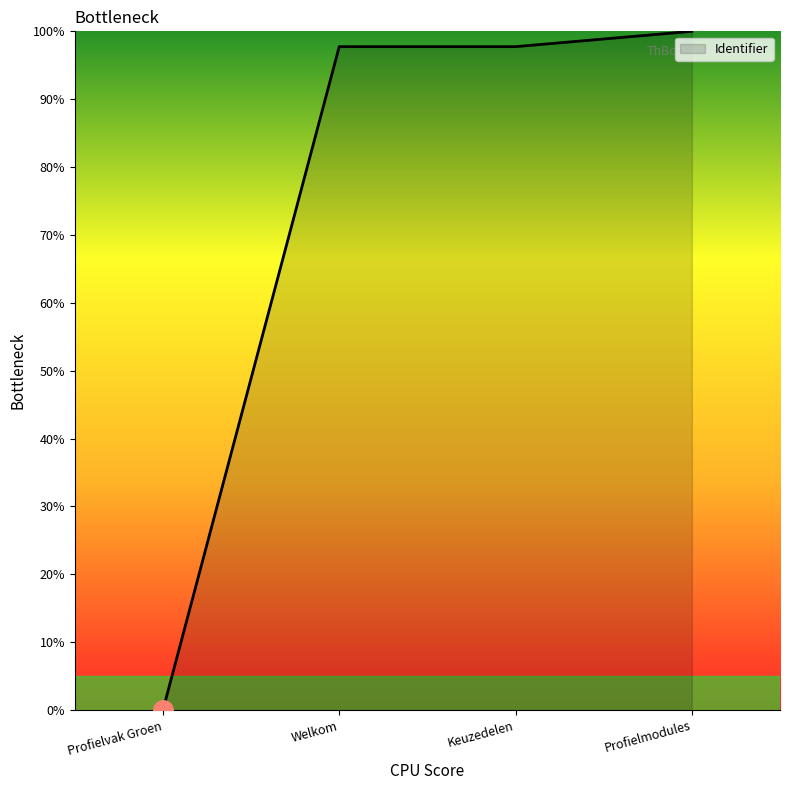

The value at Welkom is 164.2. True or false?

False